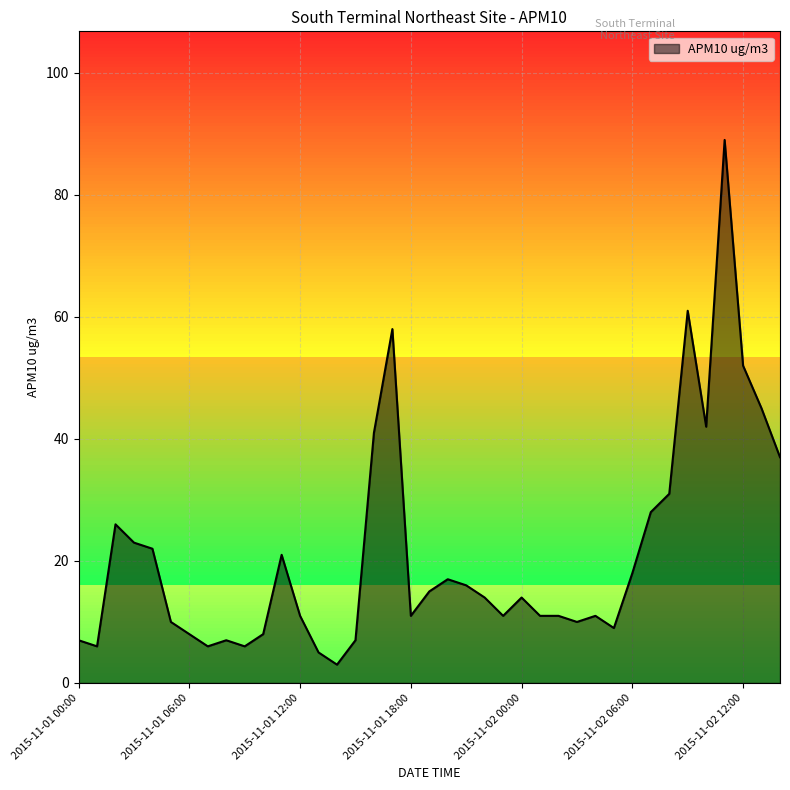

What is the minimum value shown in the chart?

3